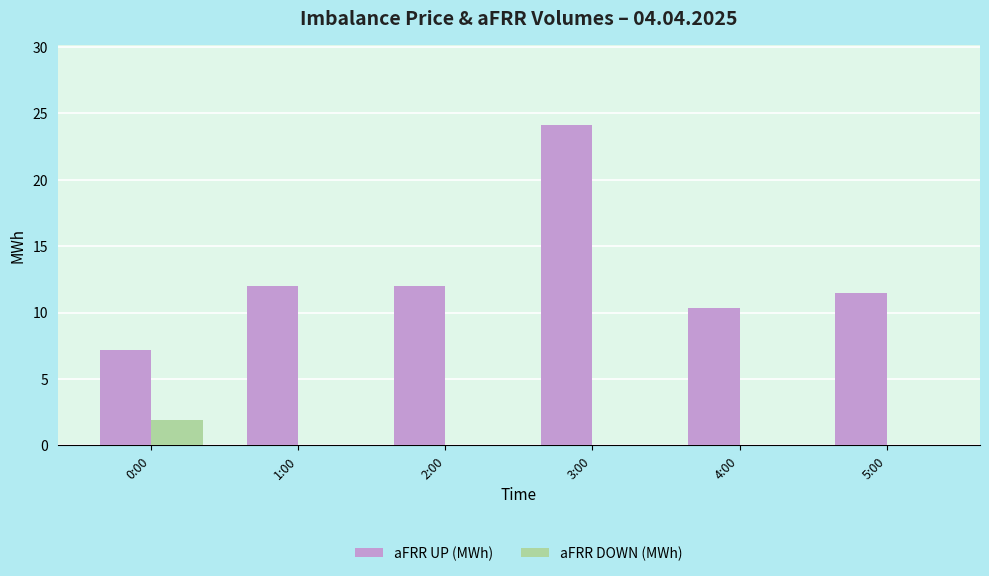

What is the highest value of the aFRR UP (MWh) series?

24.1